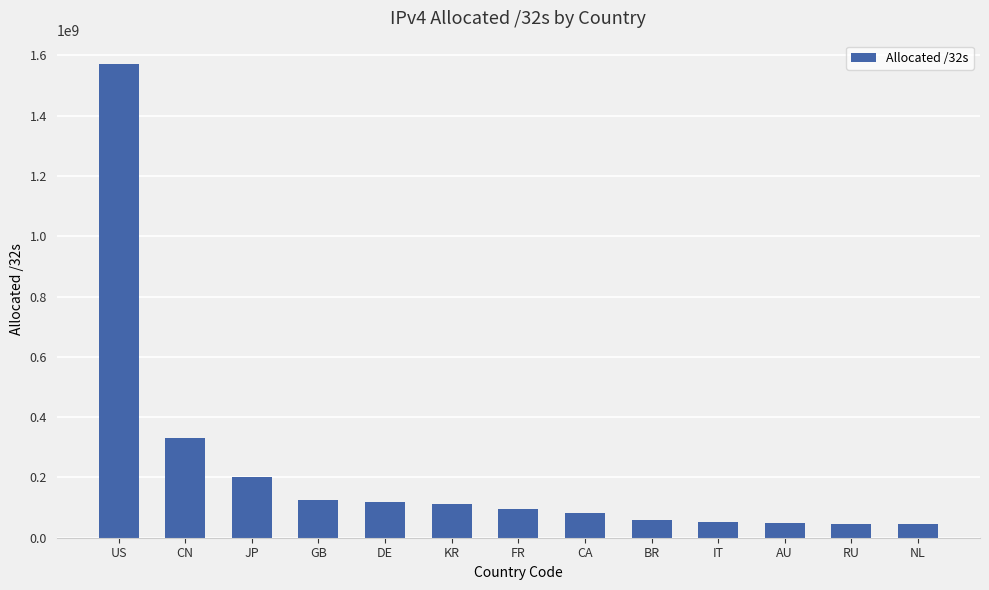

The chart shows a value of 201626368 at JP. True or false?

True